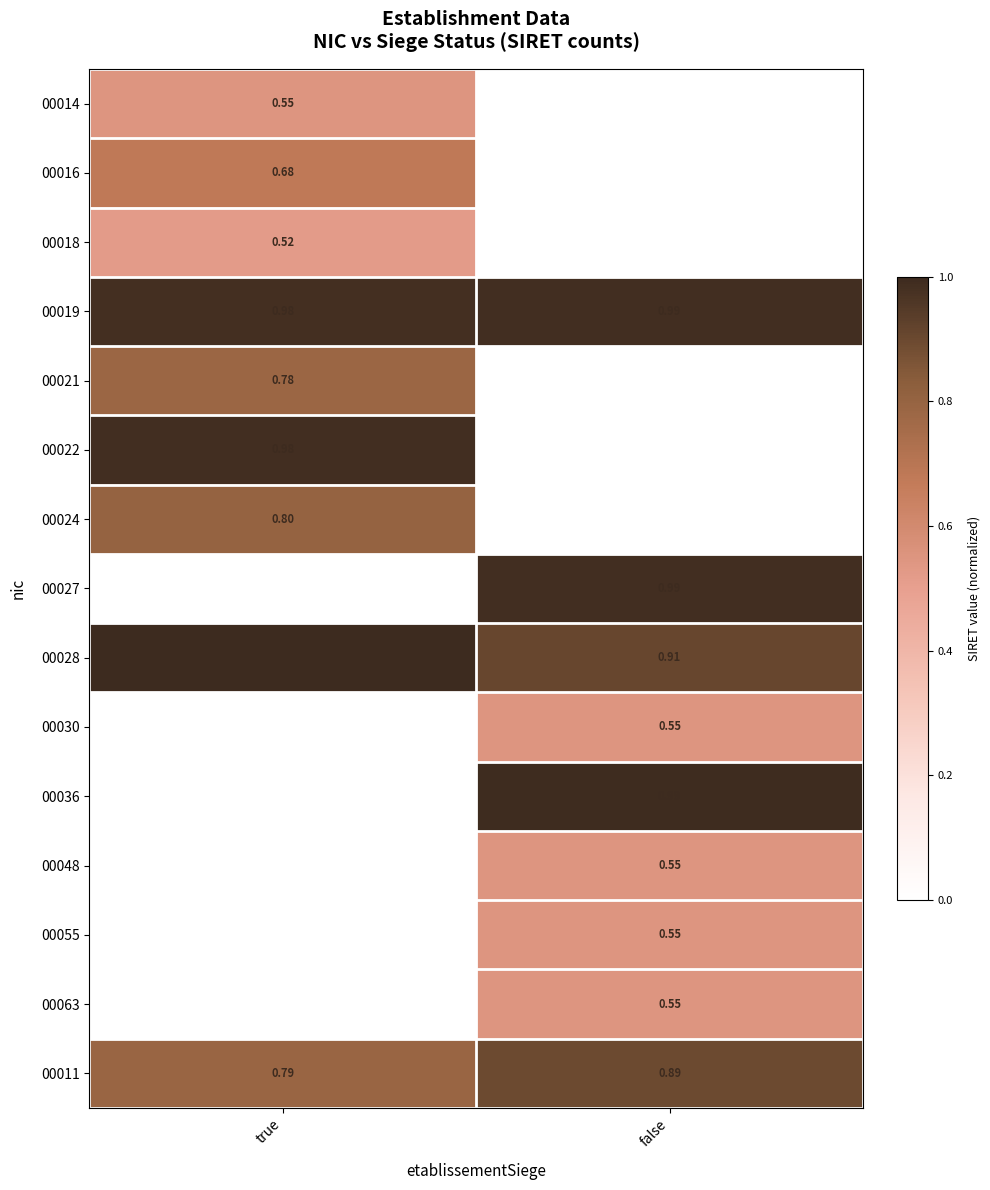

List the labels in order of 00028 value, largest first.

true, false